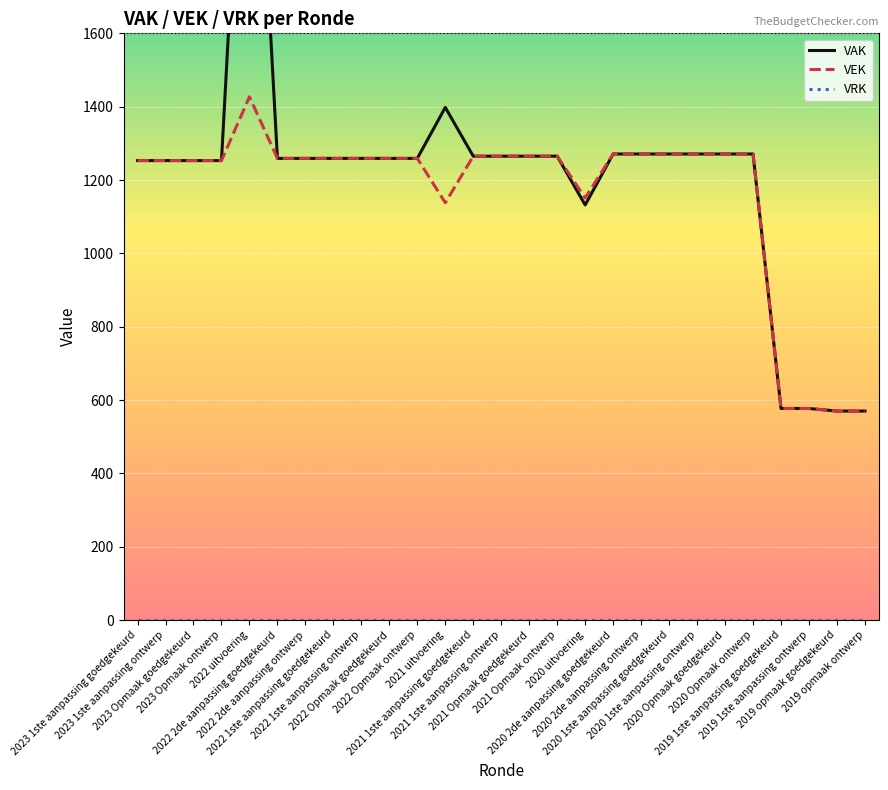

The value of VRK at 2019 1ste aanpassing goedgekeurd is 0. True or false?

True